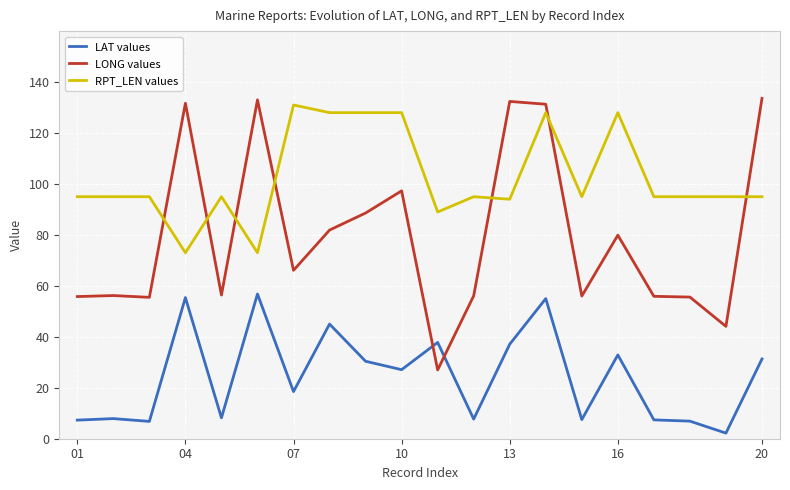

What is the difference between the maximum and minimum values in the LONG values series?

106.6